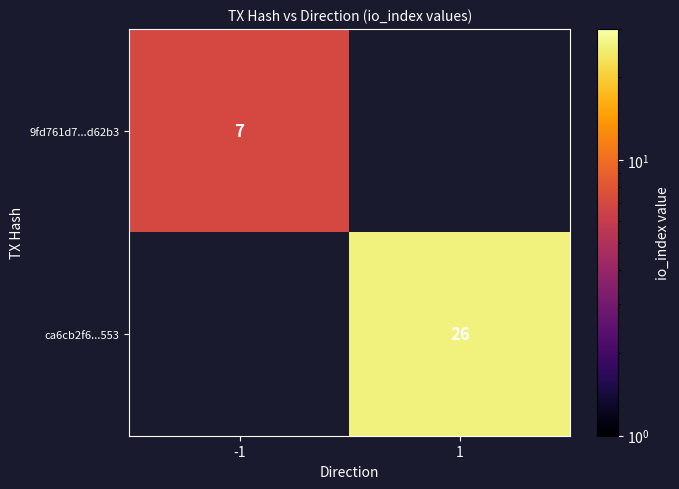

True or false: 9fd761d7...d62b3 has a value of 11 at -1.

False